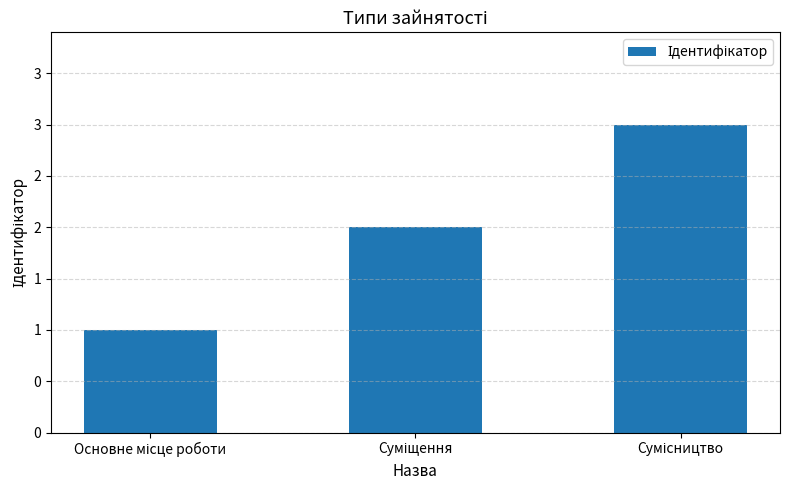

The chart shows a value of 3 at Суміщення. True or false?

False